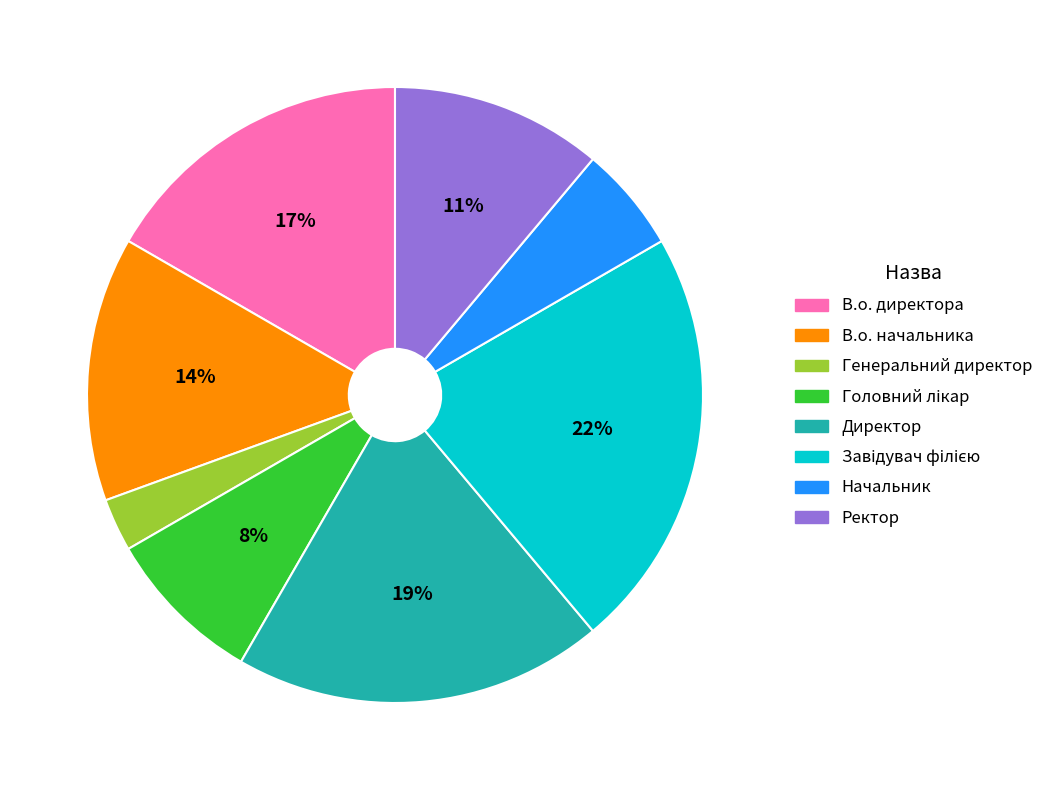

Is it true that Начальник is 1% of the pie?

False